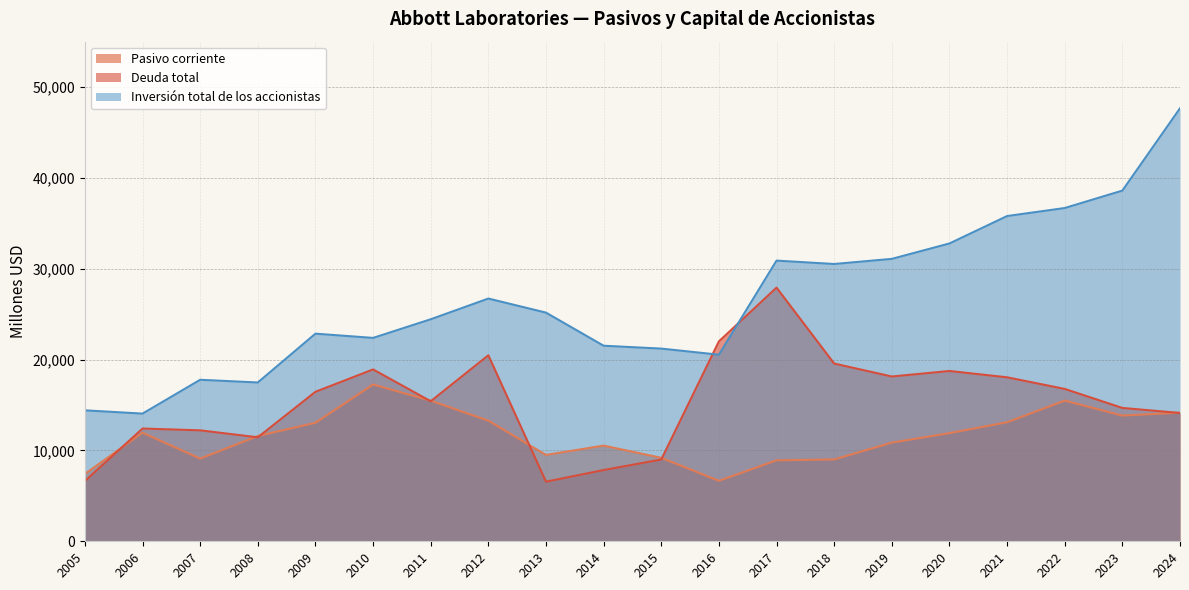

In Inversión total de los accionistas, how many points are higher than both neighbors (excluding endpoints)?

4